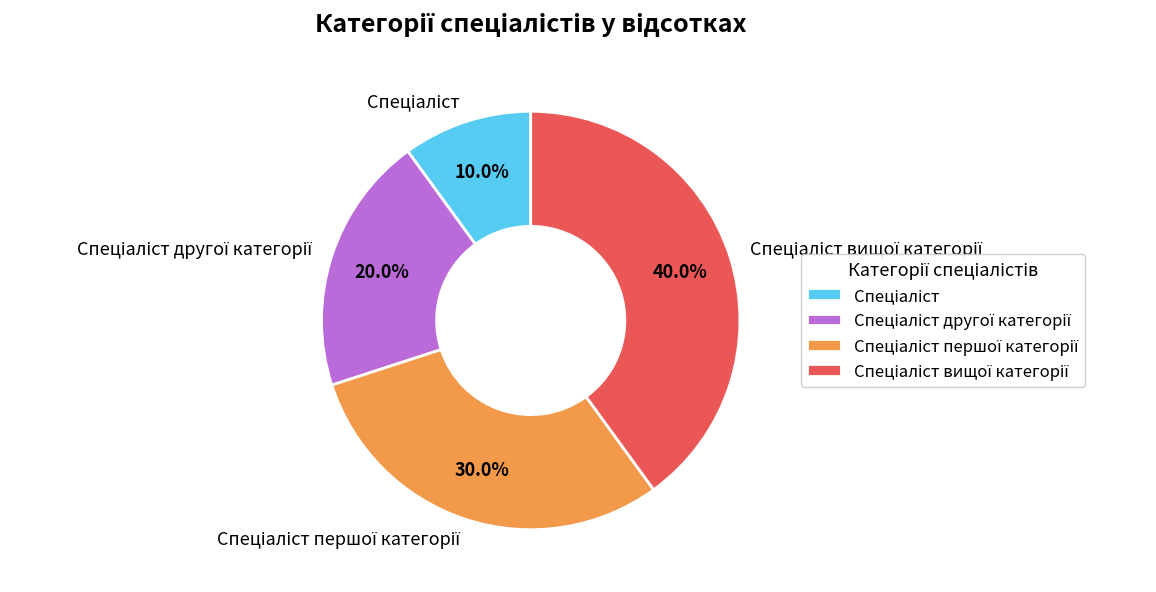

Is there a majority slice in this chart?

No